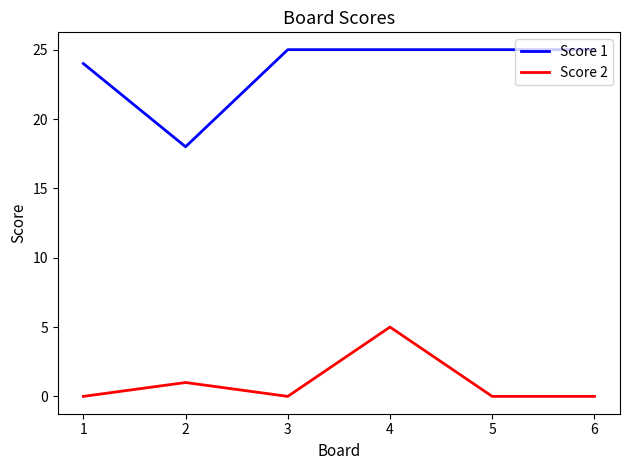

Does the chart have visible grid lines?

No